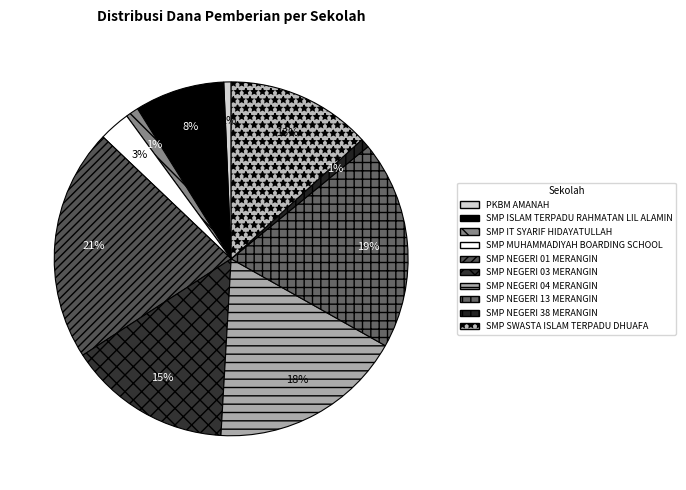

What is the change in value from SMP NEGERI 03 MERANGIN to SMP NEGERI 38 MERANGIN?

-31500000